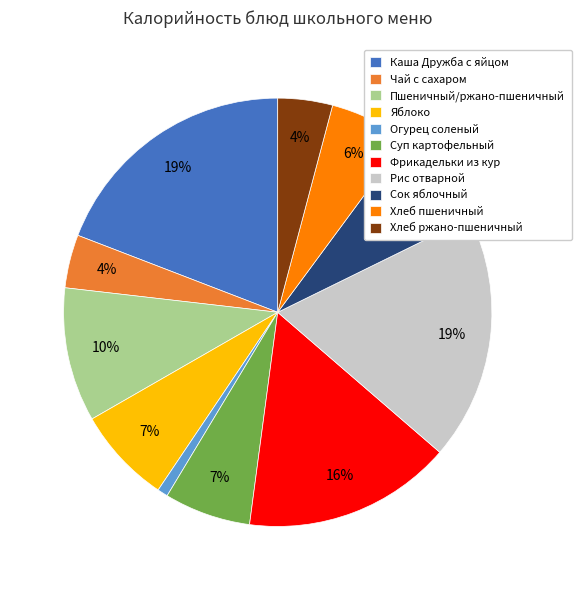

What is the smallest slice in the pie chart?

Огурец соленый